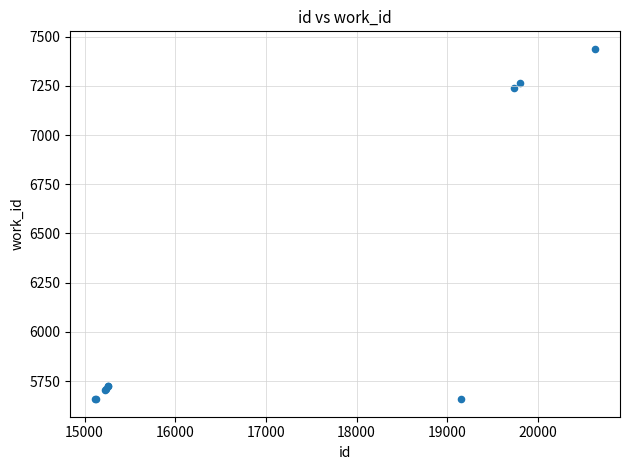

What Y value in the scatter plot is closest to 6548?

7238